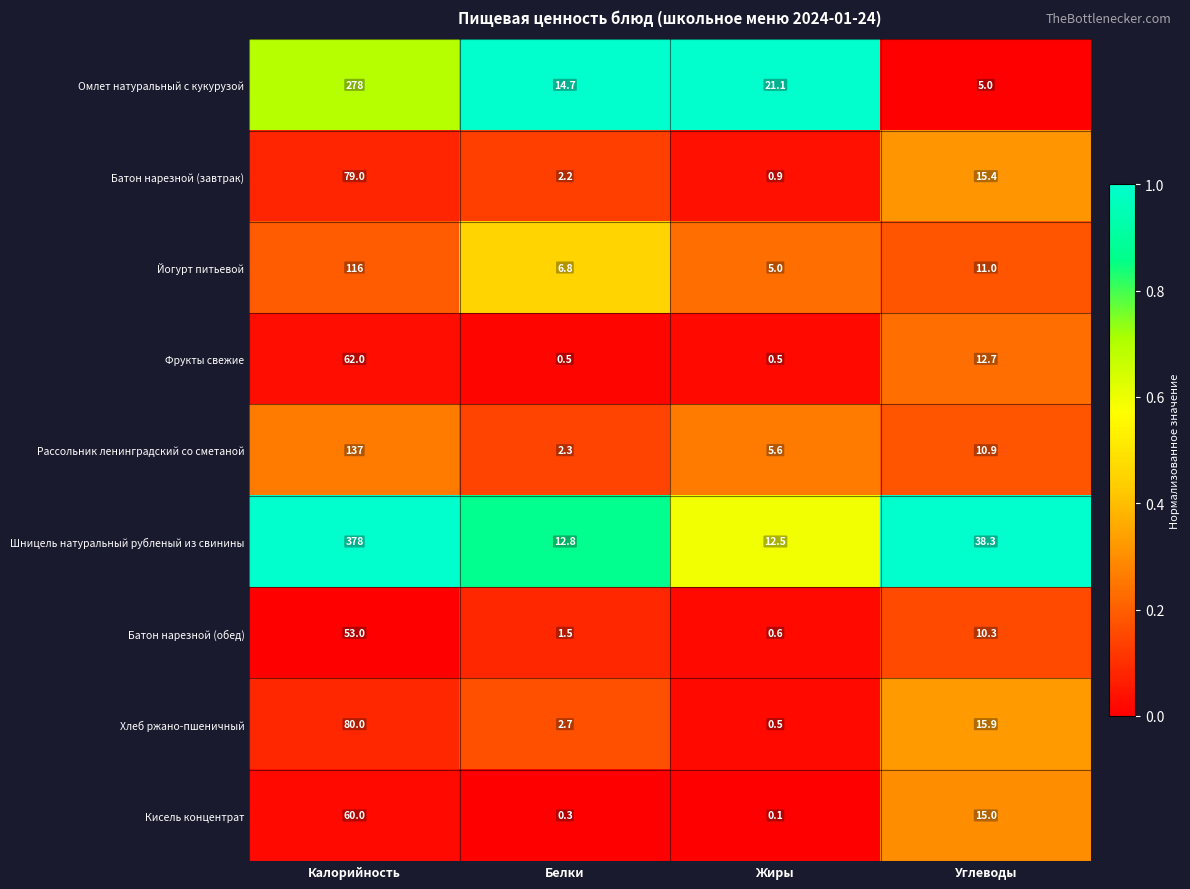

List the series in order of their peak value, lowest first.

Батон нарезной (обед), Кисель концентрат, Фрукты свежие, Батон нарезной (завтрак), Хлеб ржано-пшеничный, Йогурт питьевой, Рассольник ленинградский со сметаной, Омлет натуральный с кукурузой, Шницель натуральный рубленый из свинины